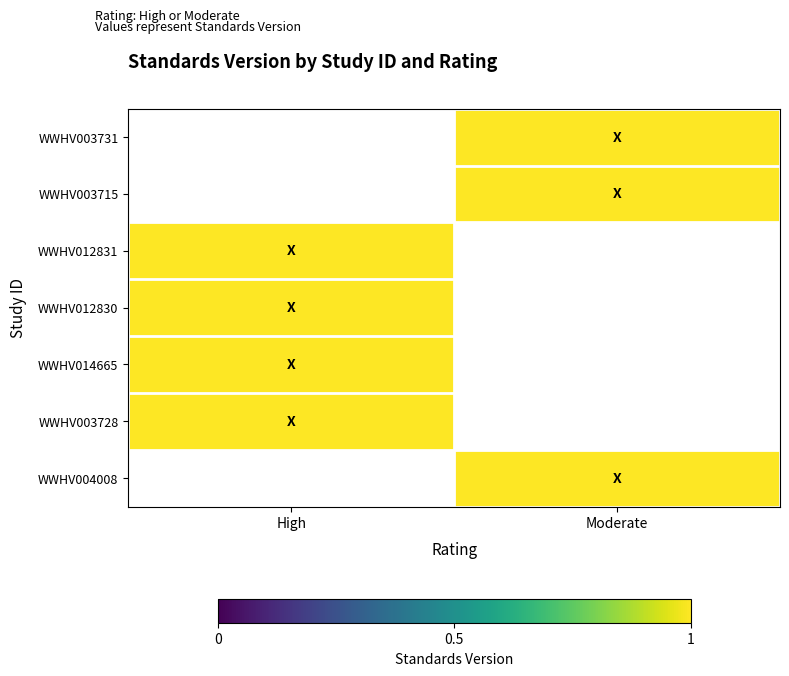

Rank the categories by WWHV003715 value from lowest to highest.

High, Moderate